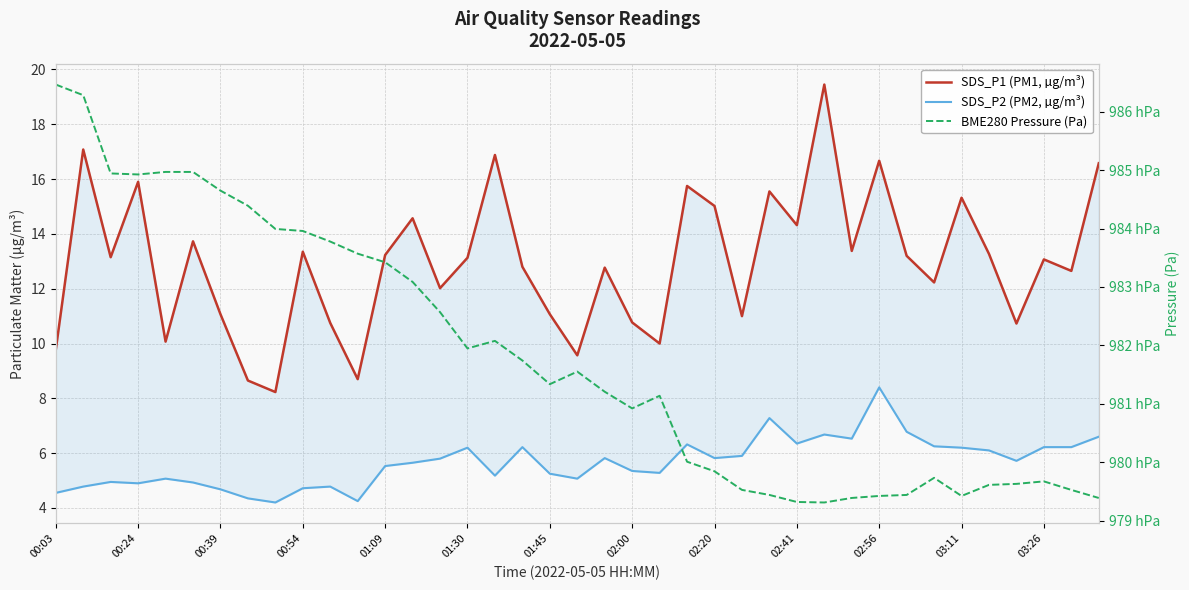

Which series has the widest spread of values?

BME280 Pressure (Pa)